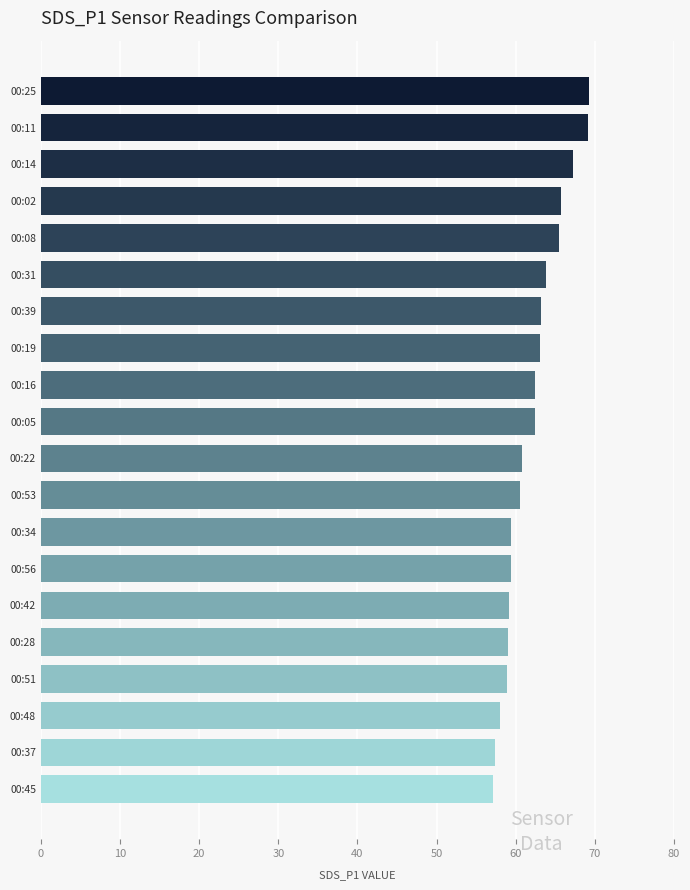

What is the smallest value displayed?

57.2